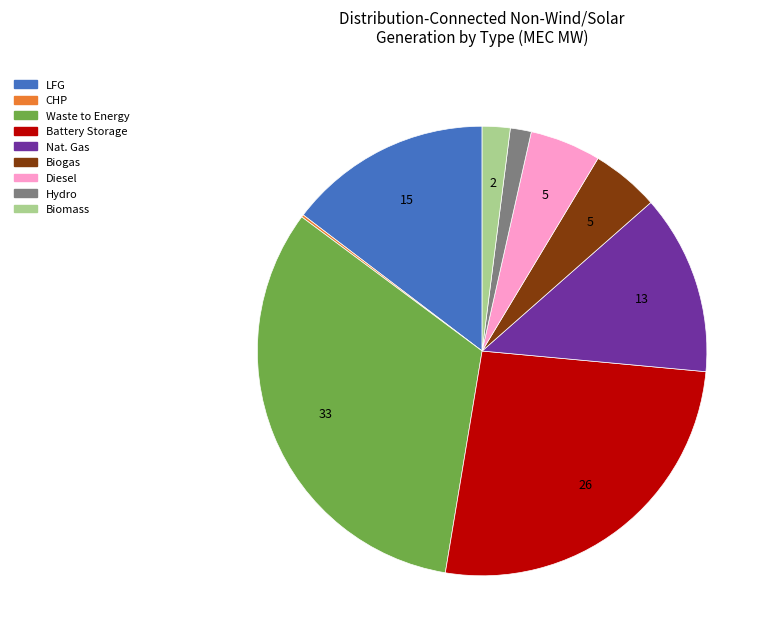

Is the sum of Biomass and LFG greater than half?

No